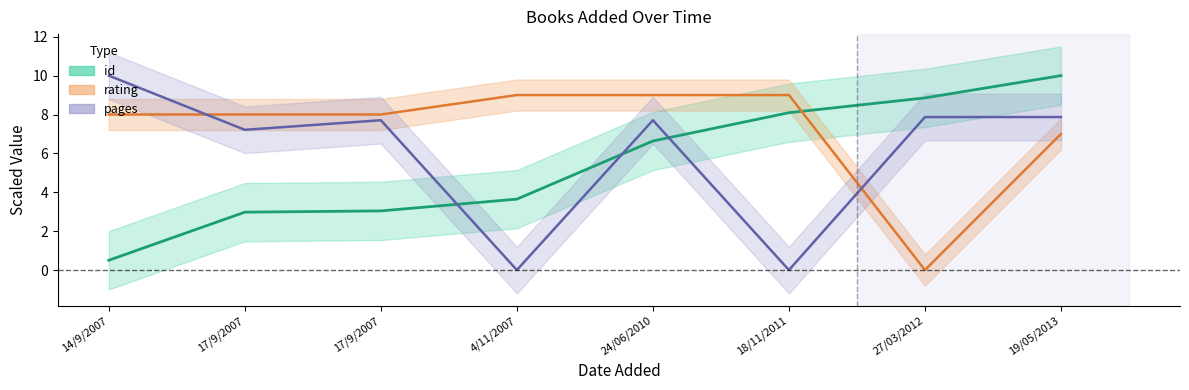

Is the value of id at 24/06/2010 greater than the value of rating at 18/11/2011?

No